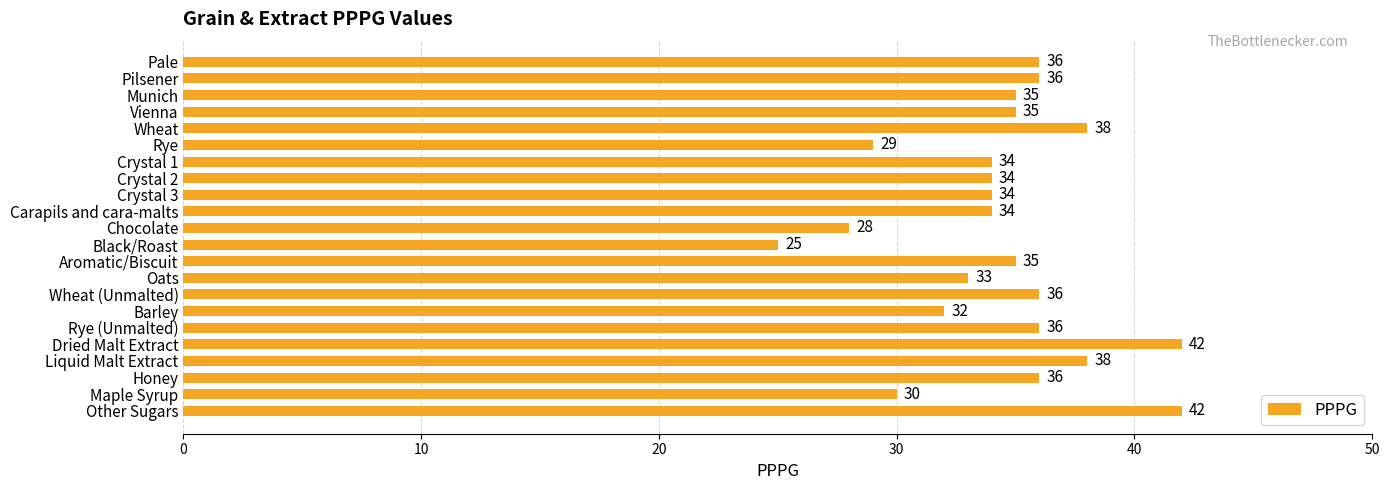

How many bars are there in total?

22